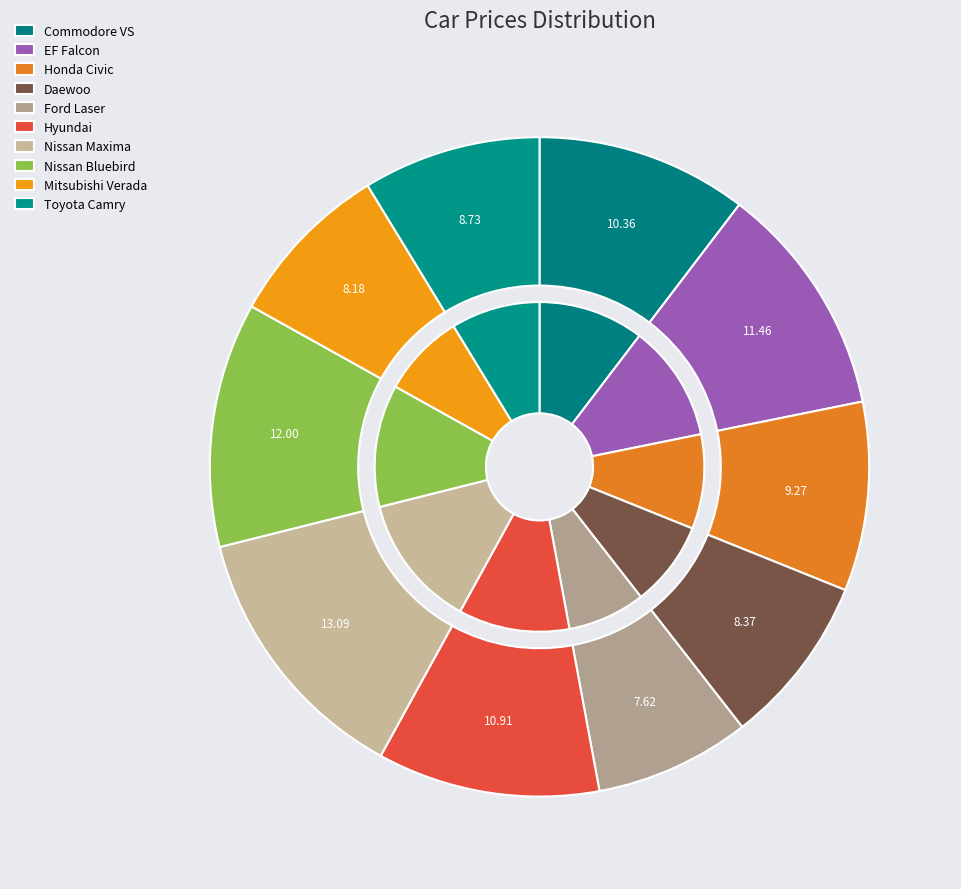

To the nearest percent, what percentage of the pie is Nissan Bluebird?

12%